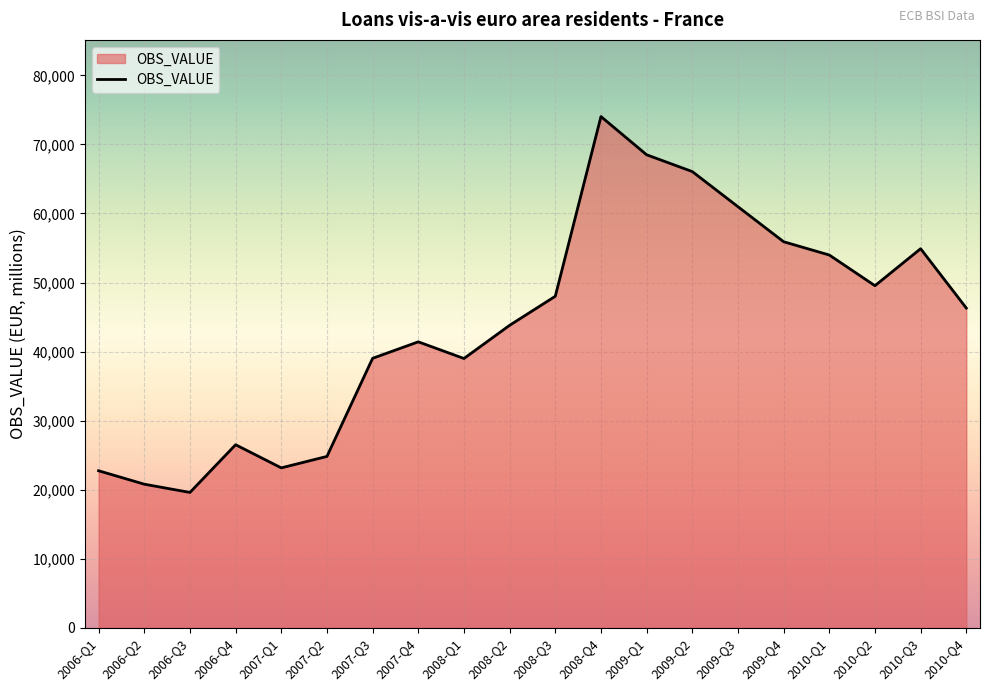

Approximately how many times larger is the value at 2010-Q2 compared to 2006-Q3?

2.5